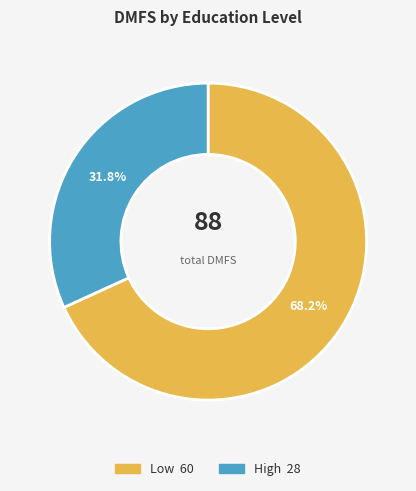

Does any single category account for the majority?

Yes